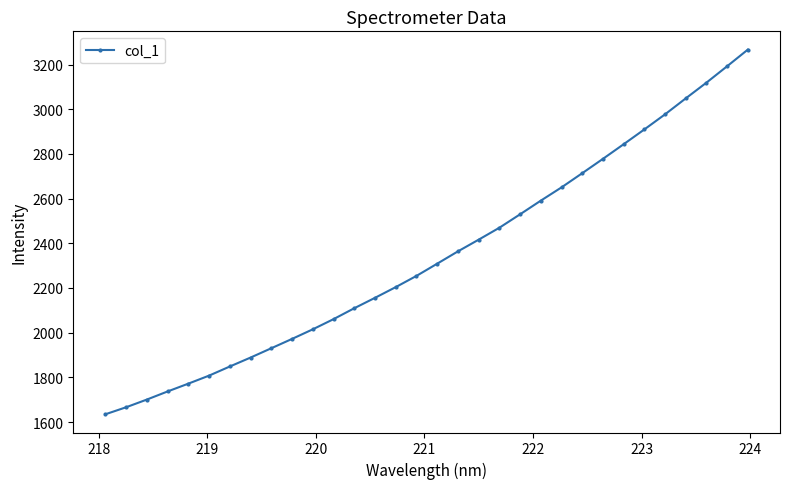

What is the value of the 11th point from the left?

2015.2